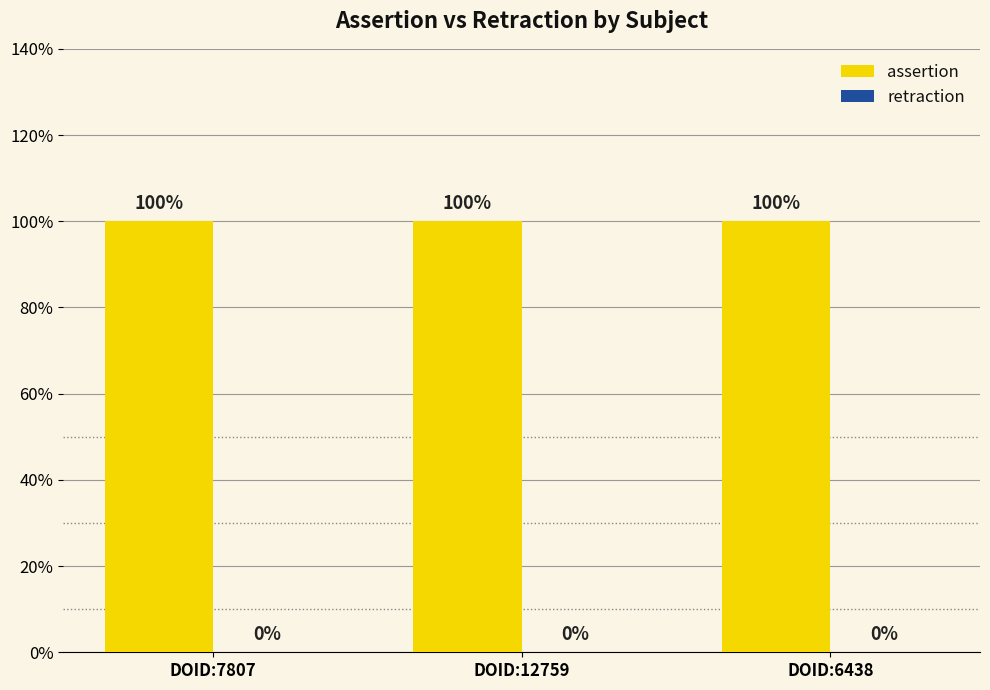

Is it true that retraction equals 0 at DOID:12759?

True